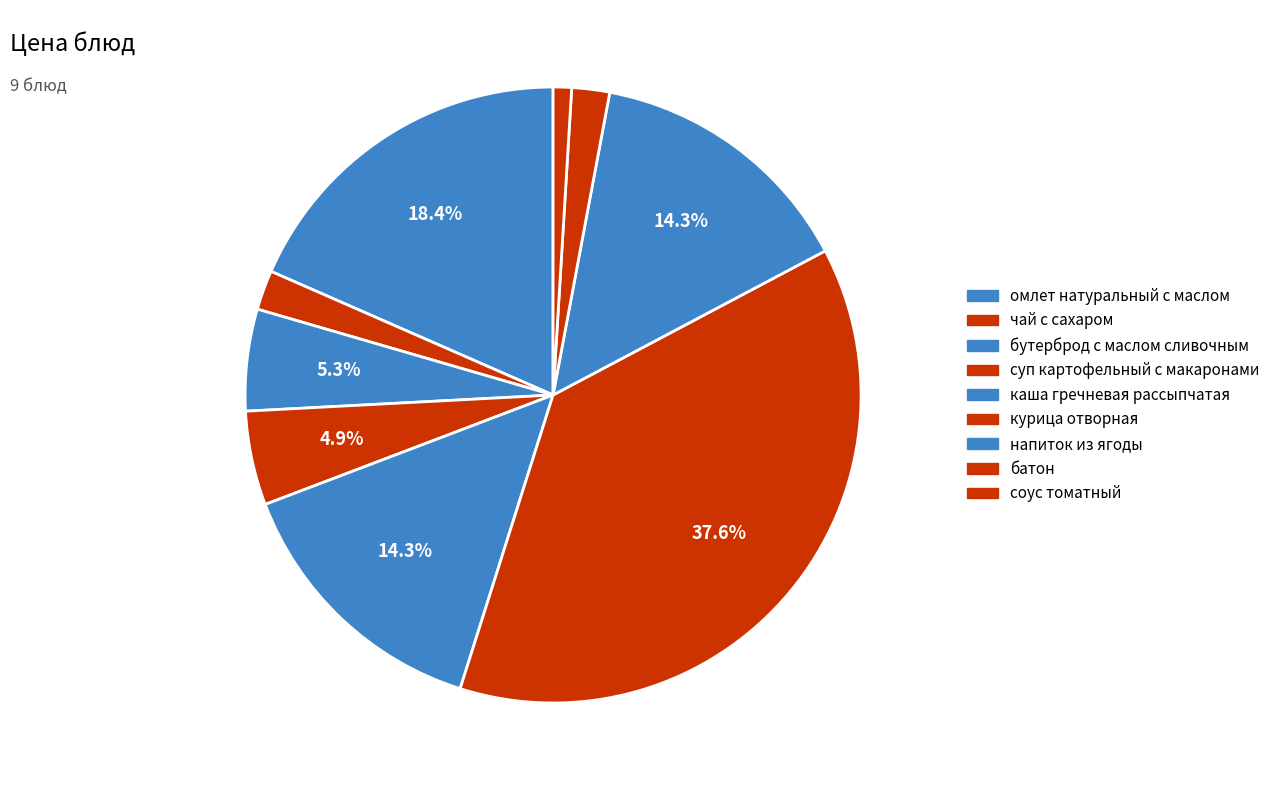

Count the number of slices in the pie.

9